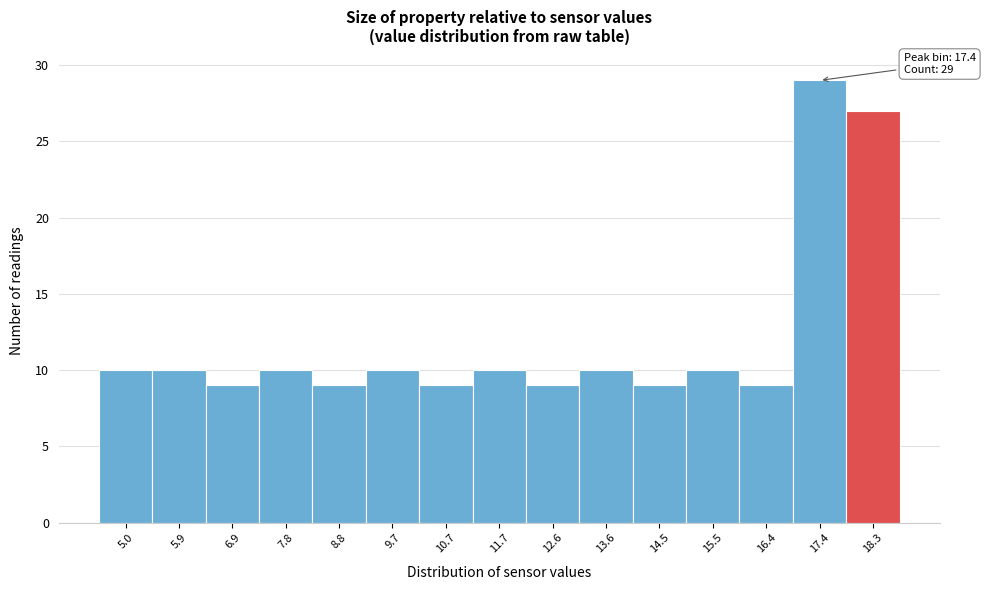

Over which range of the x-axis is the bar tallest?

16.9 to 17.8